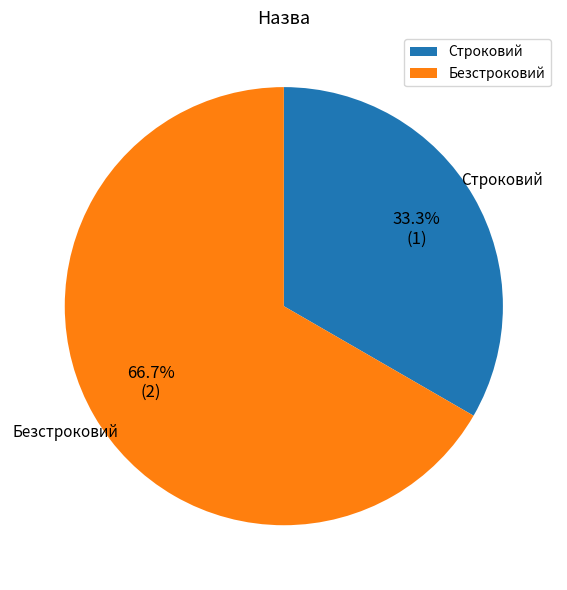

The Безстроковий slice represents 67% of the pie. True or false?

True